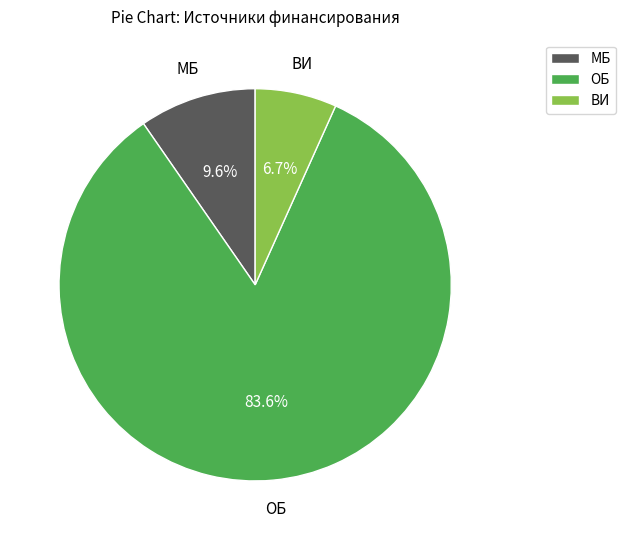

What percentage is the МБ slice, to the nearest percent?

10%